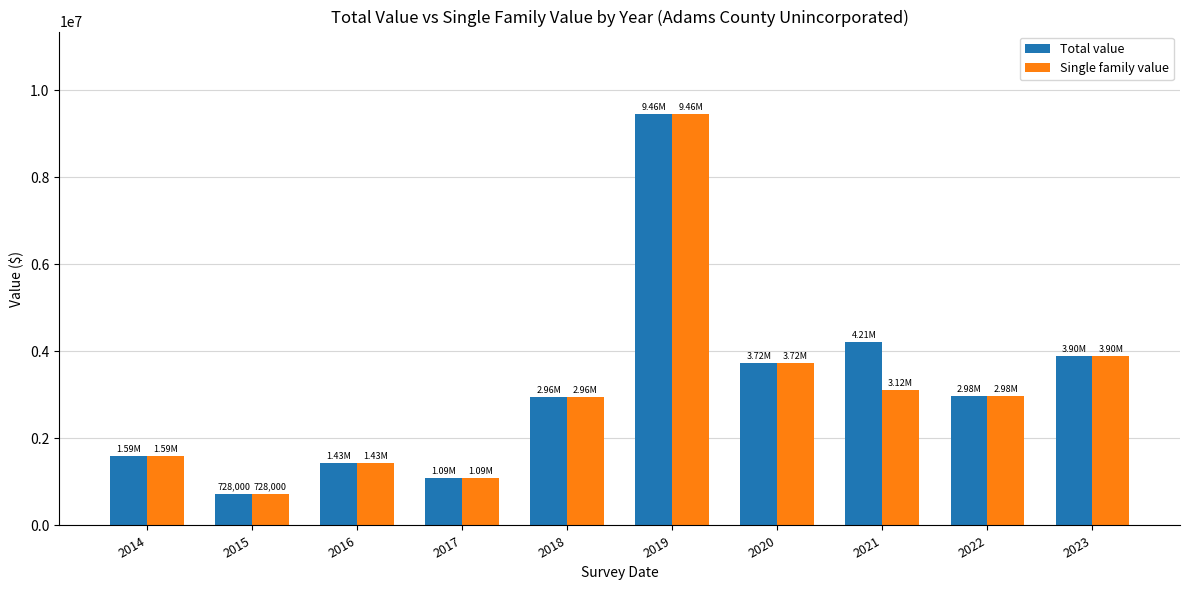

Does the chart contain stacked bars?

No